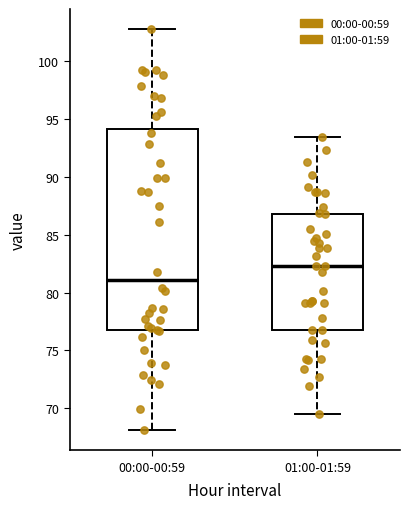

Comparing the boxes themselves (not the whiskers), which one is the tallest?

00:00-00:59